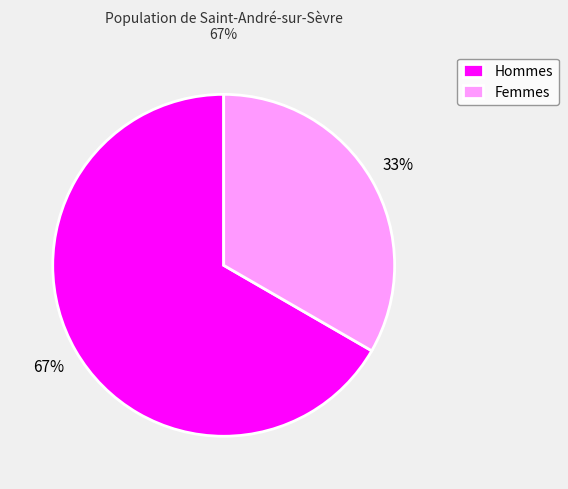

Does Hommes represent more than half of the total?

Yes